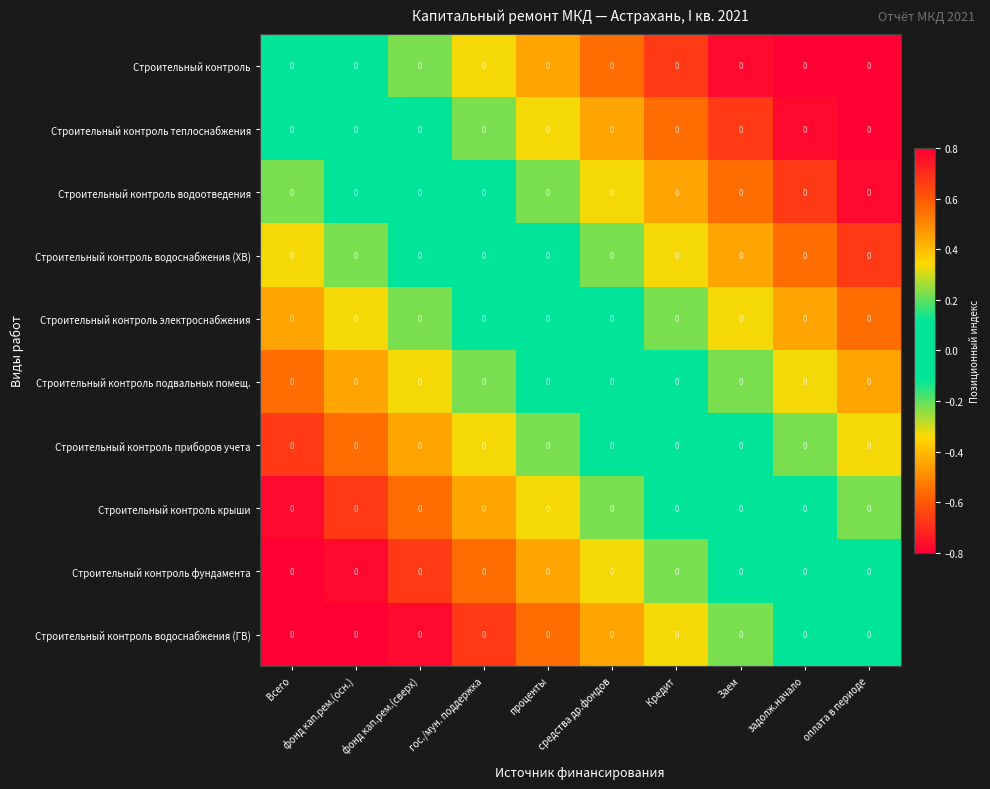

Which series has the largest total across all categories?

Строительный контроль